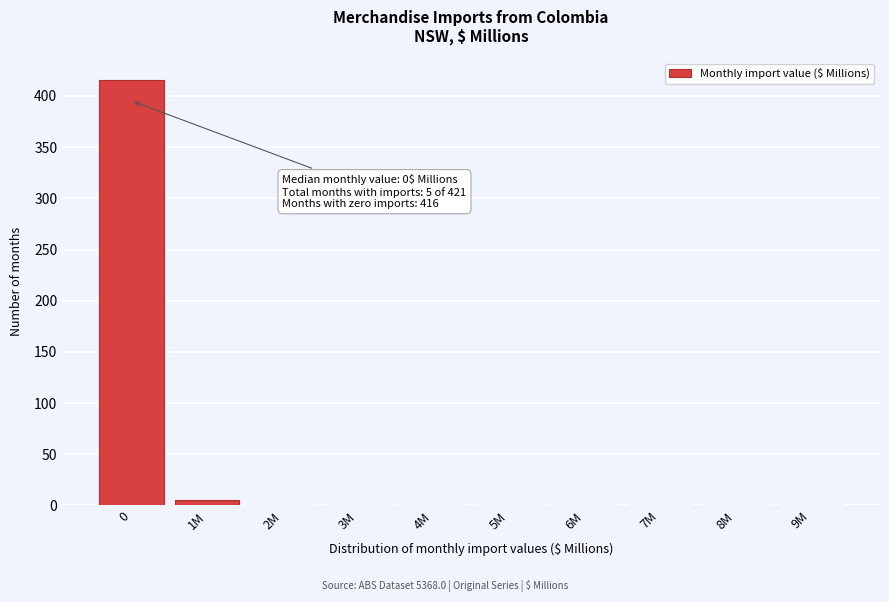

Reading left to right, list all the values displayed in this chart.

0=416	1M=5	2M=0	3M=0	4M=0	5M=0	6M=0	7M=0	8M=0	9M=0